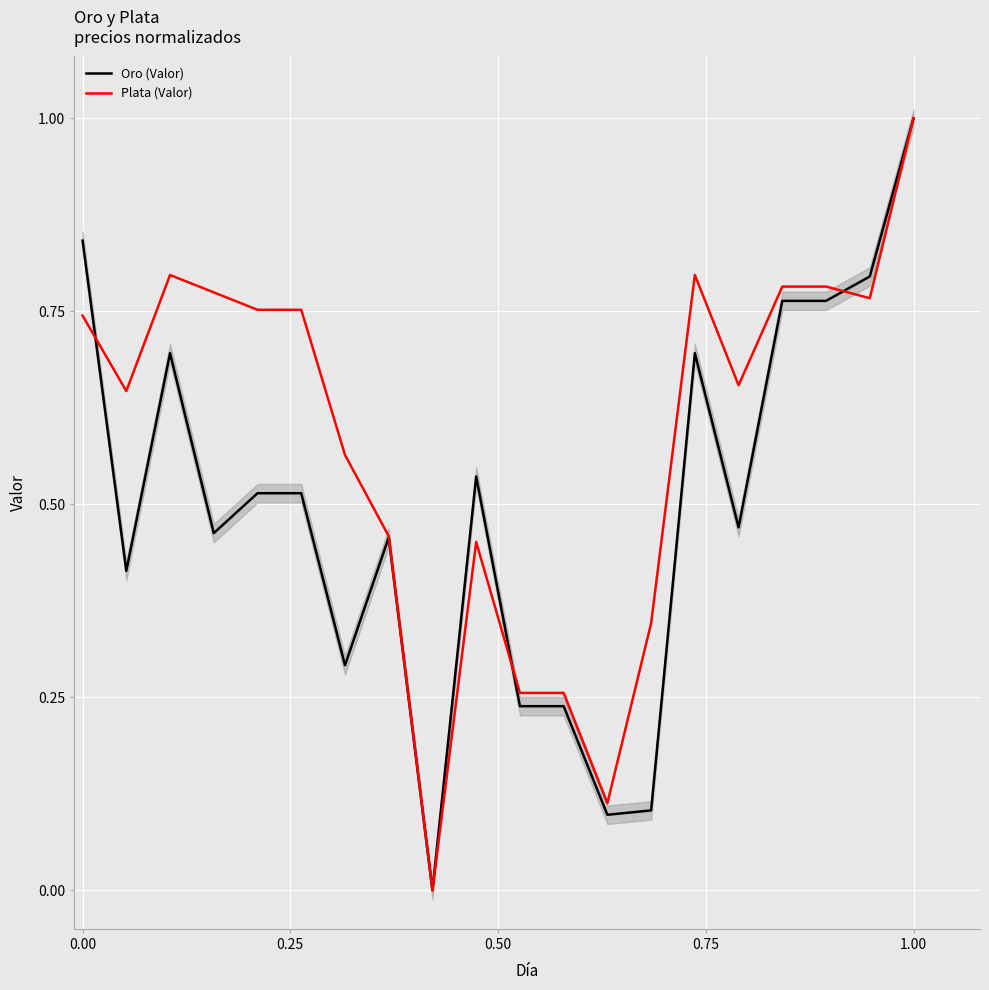

What is the highest value of the Plata (Valor) series?

1.0